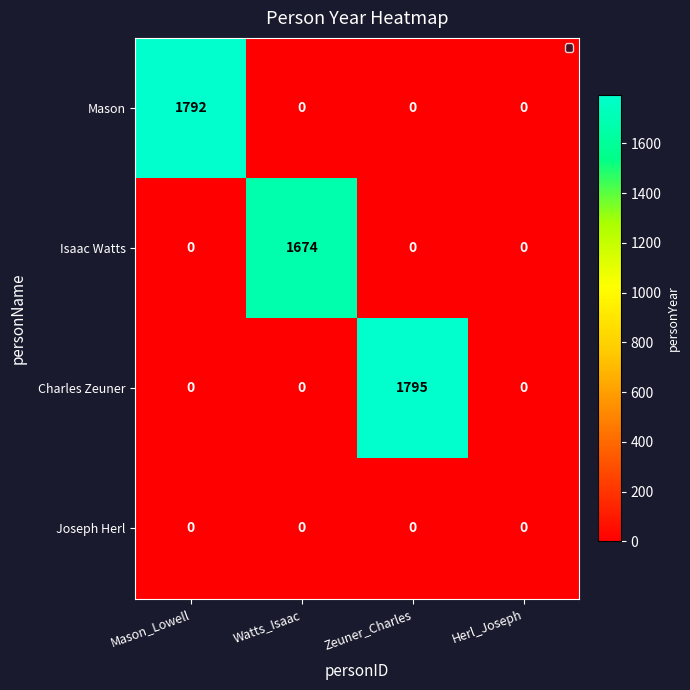

Which series has the widest spread of values?

Charles Zeuner